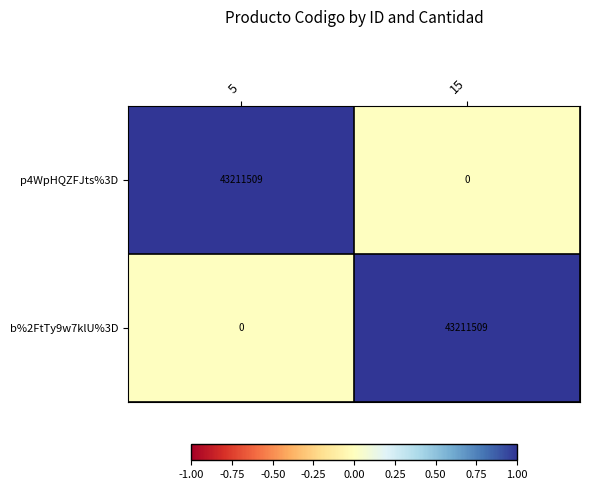

What is the difference between the highest and lowest values at 5?

43211509